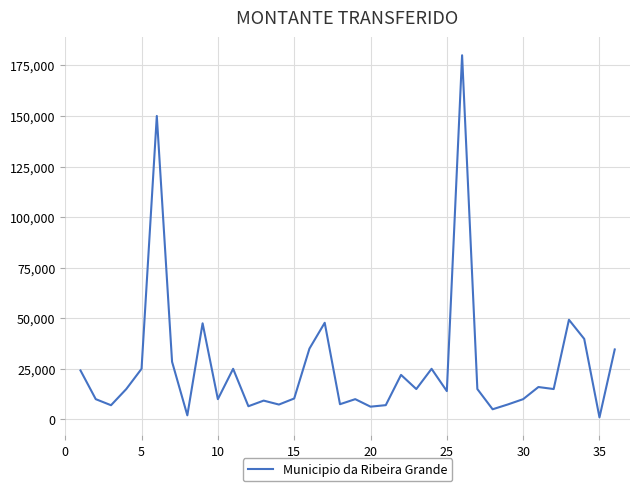

What is the difference between the maximum and minimum values?

179000.0